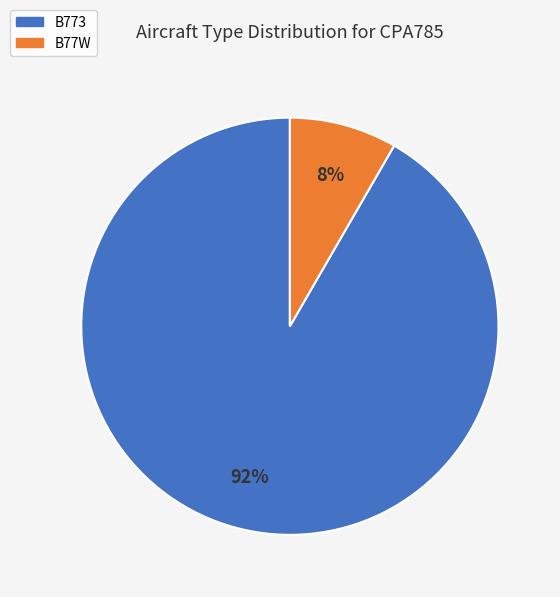

To the nearest percent, what percentage of the pie is B773?

92%